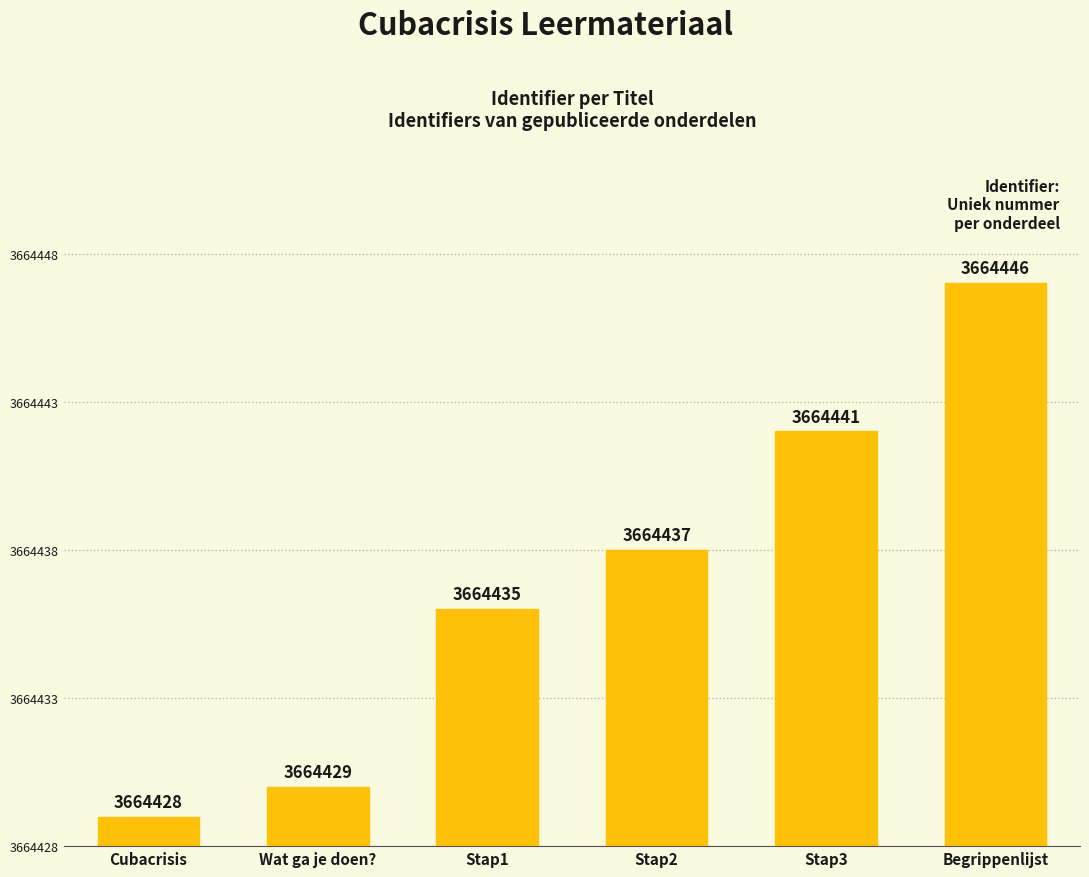

Are the bars horizontal?

No